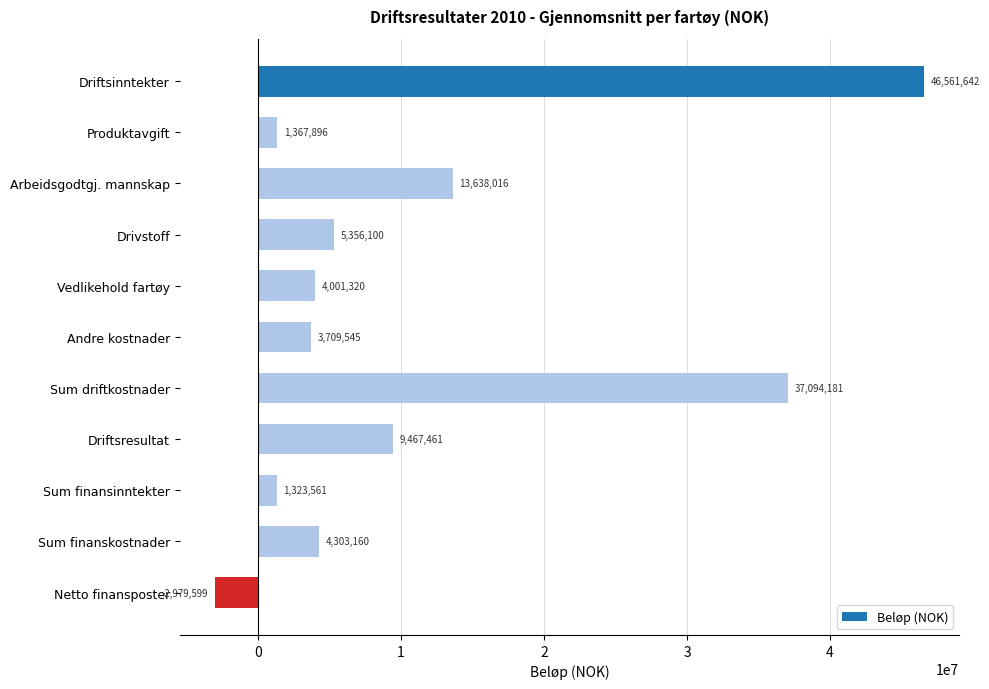

What is the label of the 10th bar from the top?

Sum finanskostnader